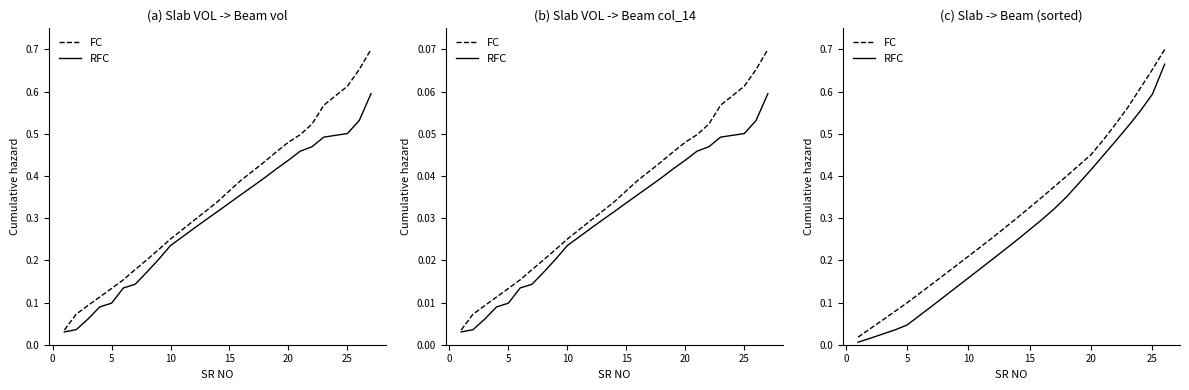

What is the difference between the second highest and minimum values in the RFC series?

0.6